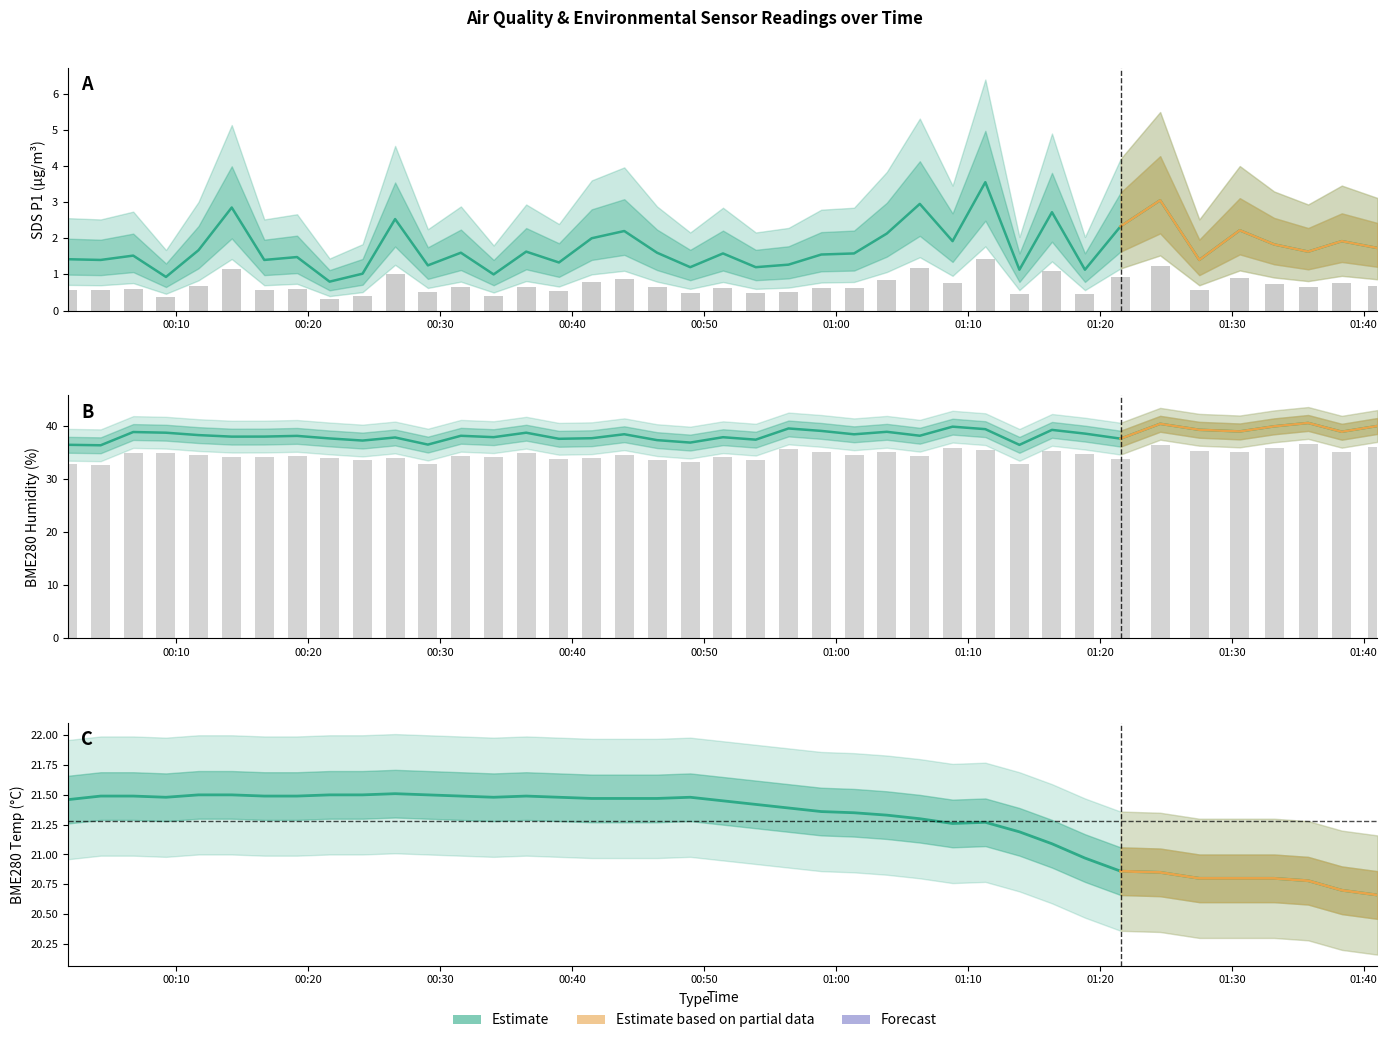

How many data points in SDS_P1 are above 1?

37